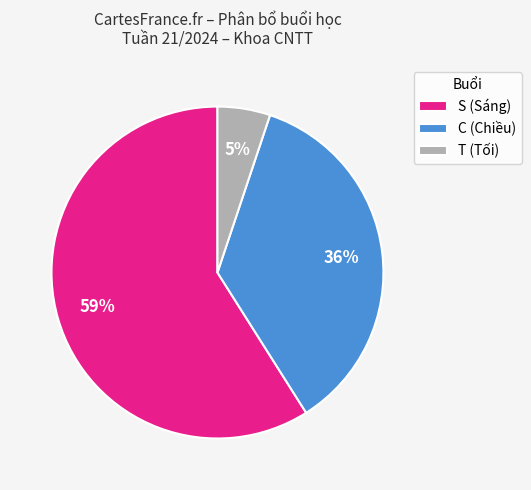

Between S (Sáng) and T (Tối), which is larger?

S (Sáng)